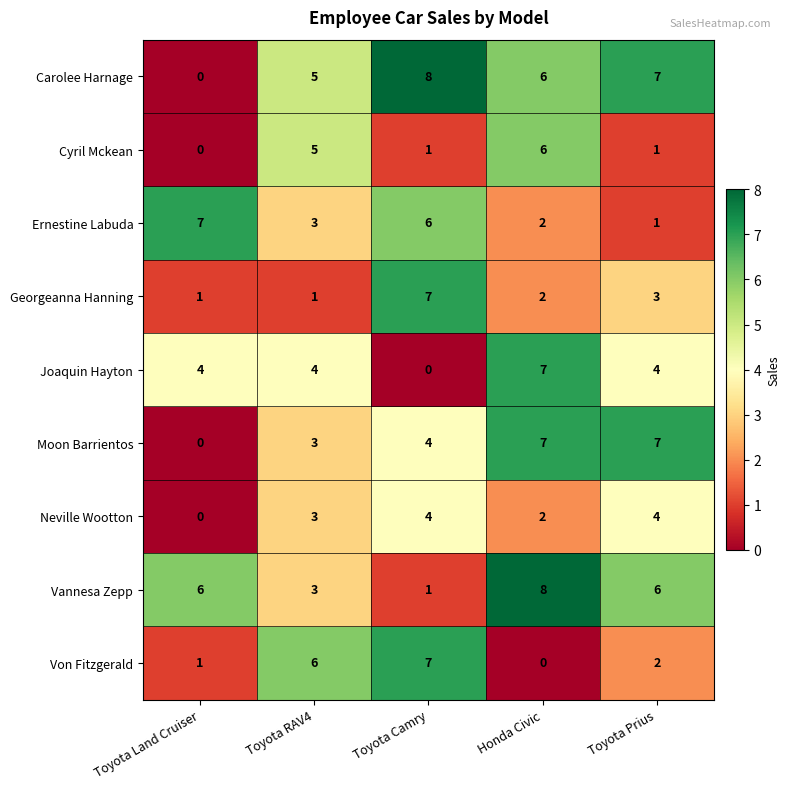

List the labels in order of Ernestine Labuda value, smallest first.

Toyota Prius, Honda Civic, Toyota RAV4, Toyota Camry, Toyota Land Cruiser